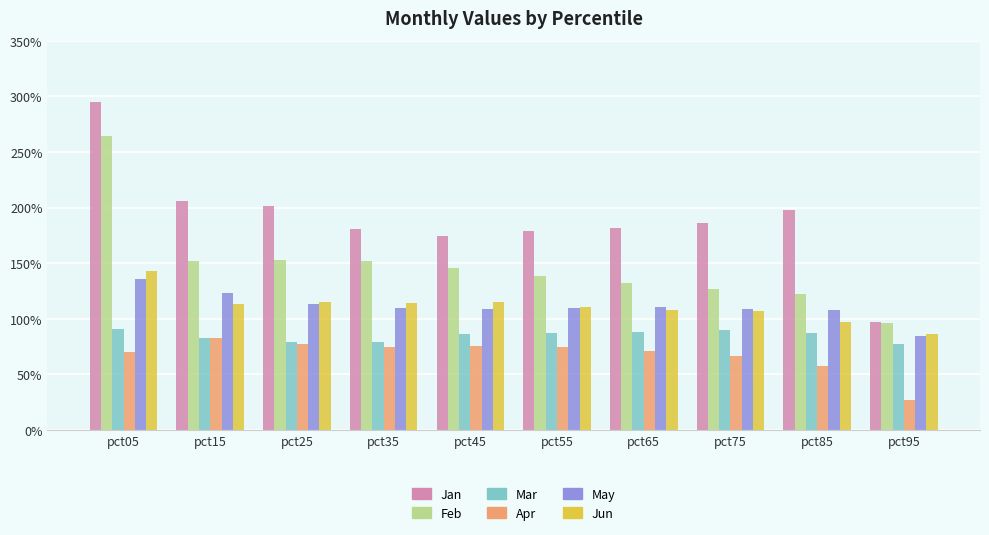

What is the total value across all series at pct75?

6.8